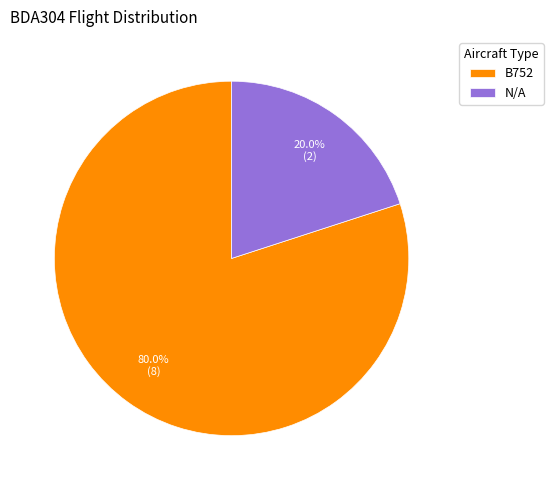

How many slices are in this pie chart?

2